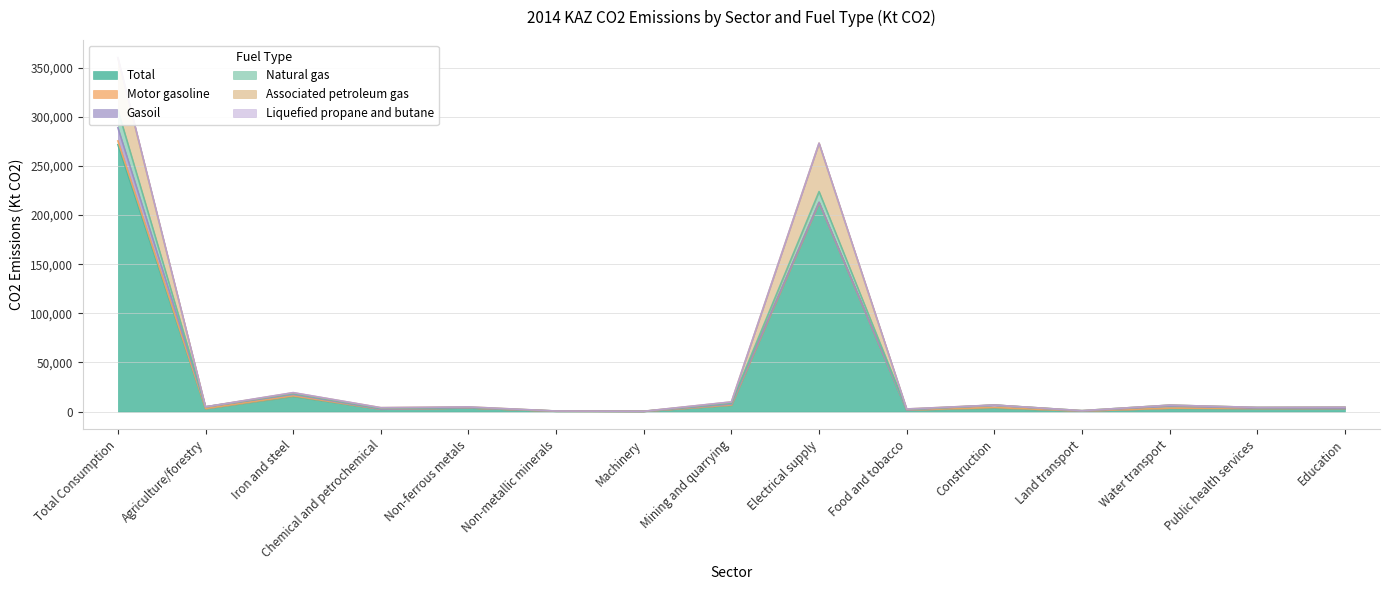

What value does the Total series have at Iron and steel?

15427.2